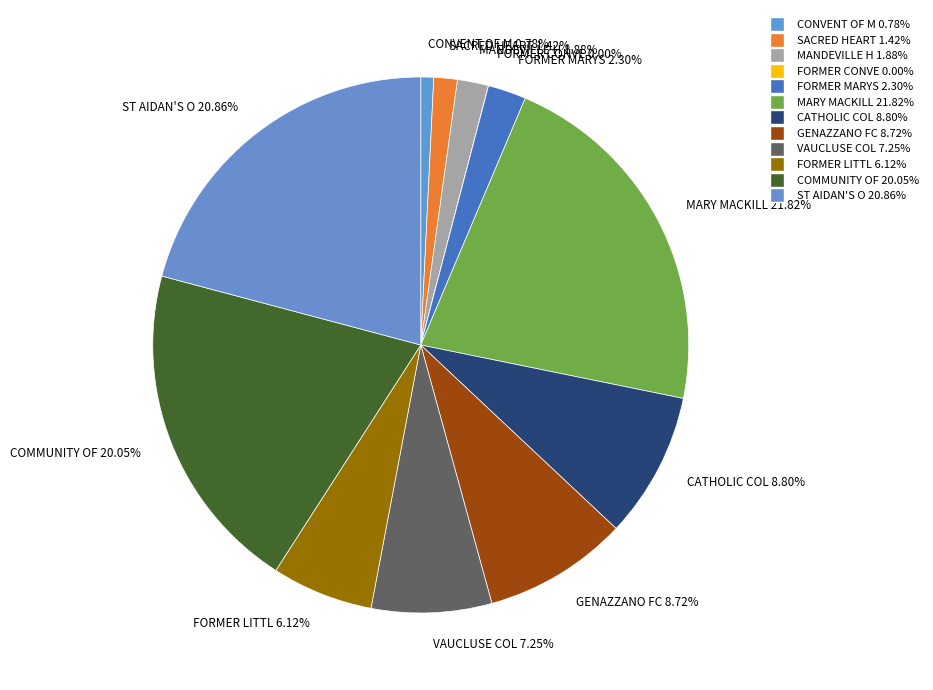

To the nearest percent, what is the difference between the largest and smallest slice percentages?

22%